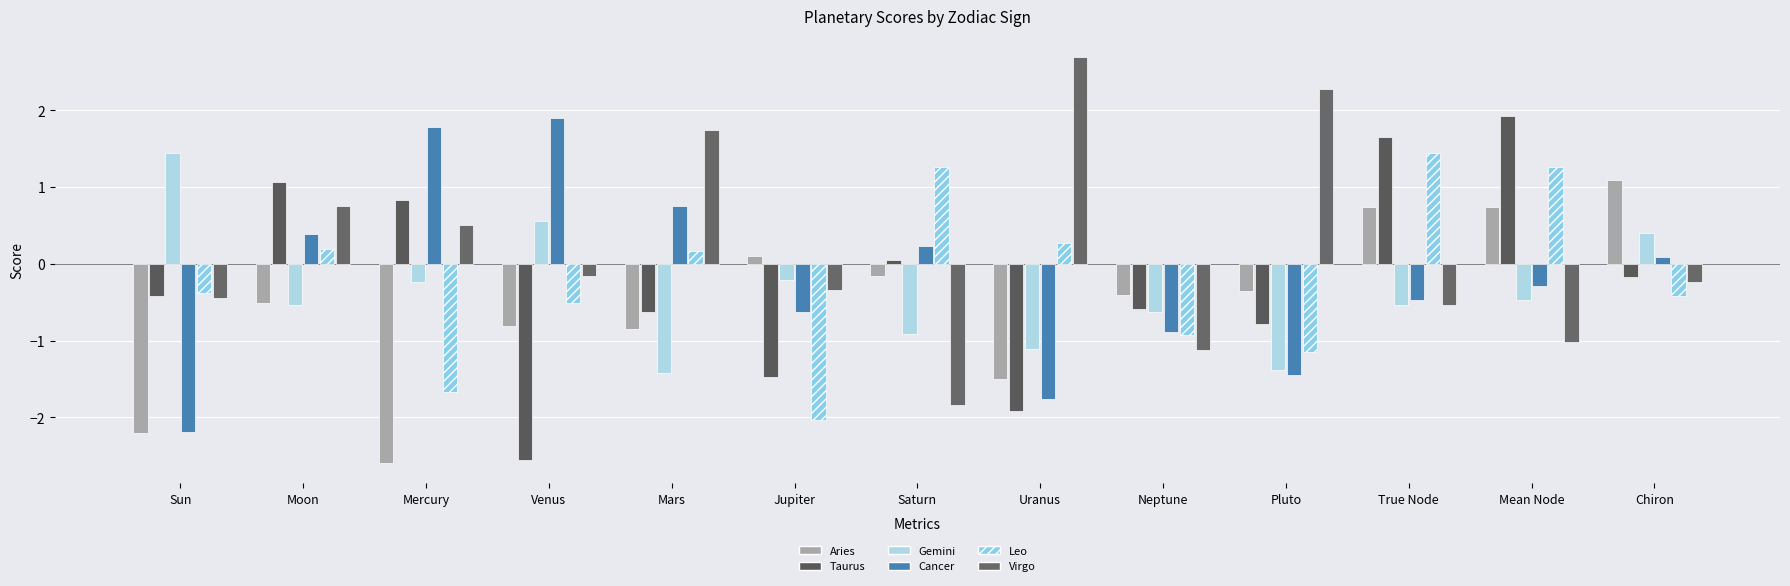

What is the difference between the maximum and second lowest values in the Leo series?

3.1